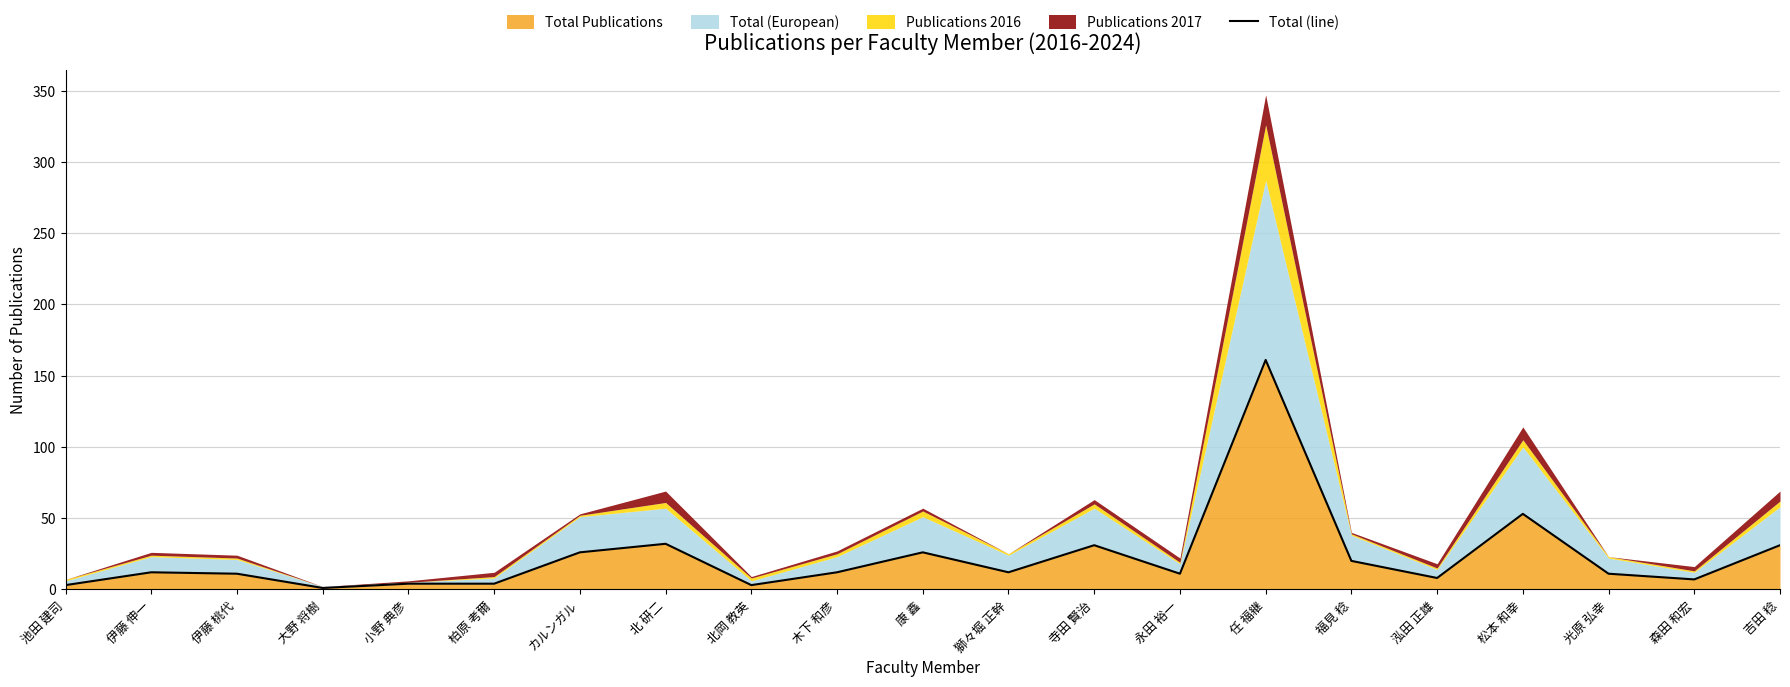

The chart shows a value of 26 at 康 鑫. True or false?

True